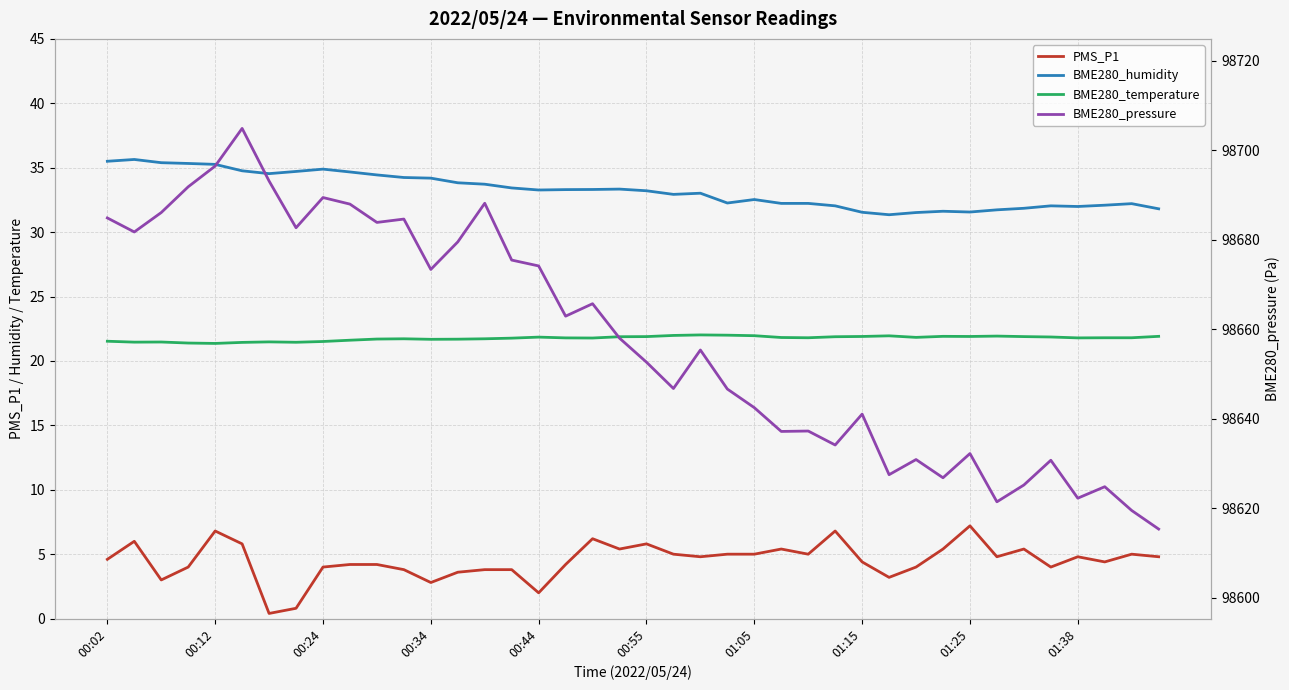

Where is the first local minimum for BME280_temperature?

00:12